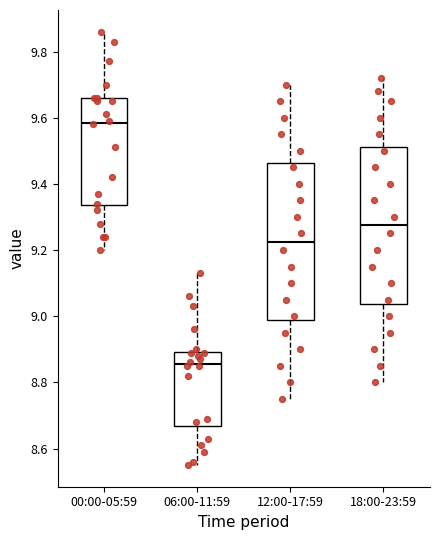

Which box's median line is the lowest?

06:00-11:59